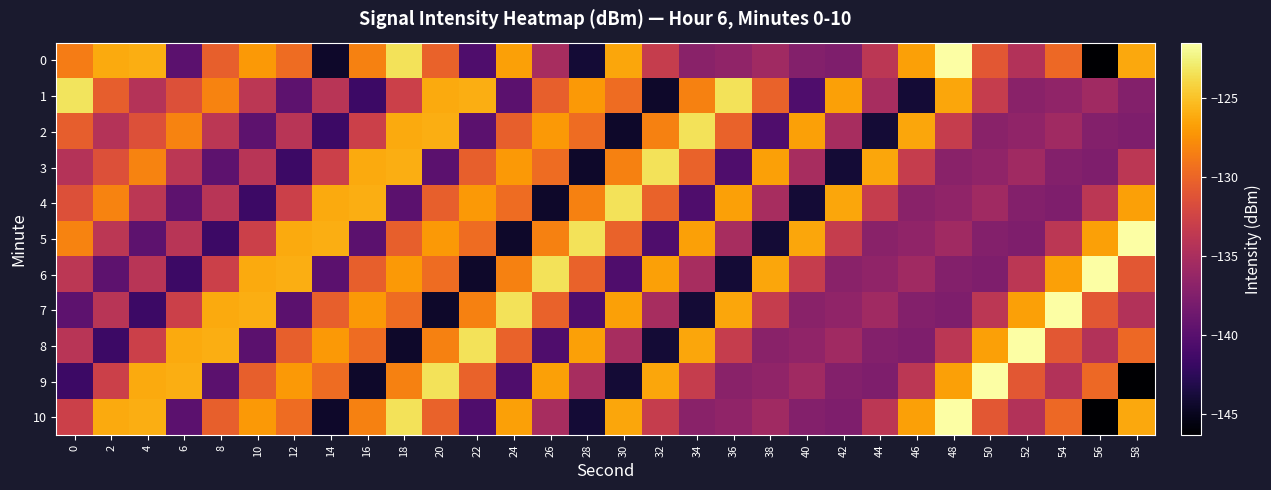

At which category is the sum across all series the highest?

18